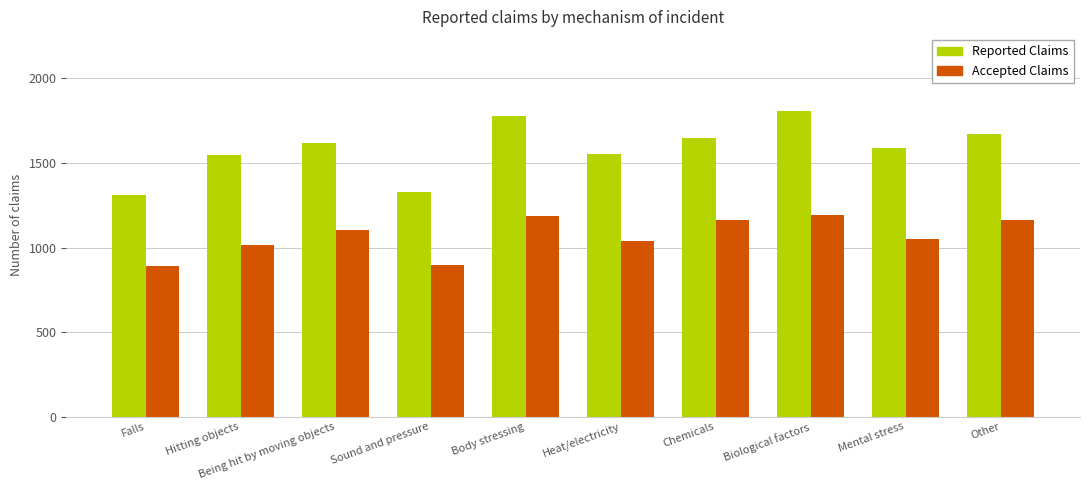

What is the average value of the Reported Claims series?

1586